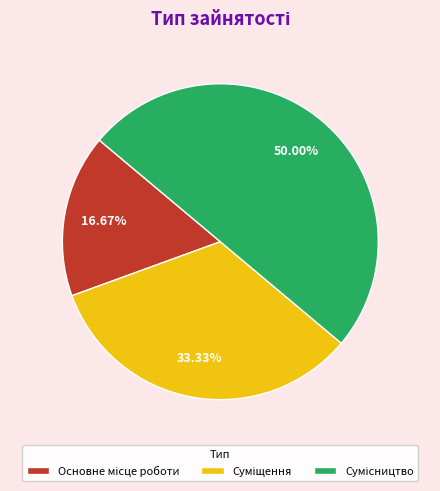

Which slice is the smallest?

Основне місце роботи